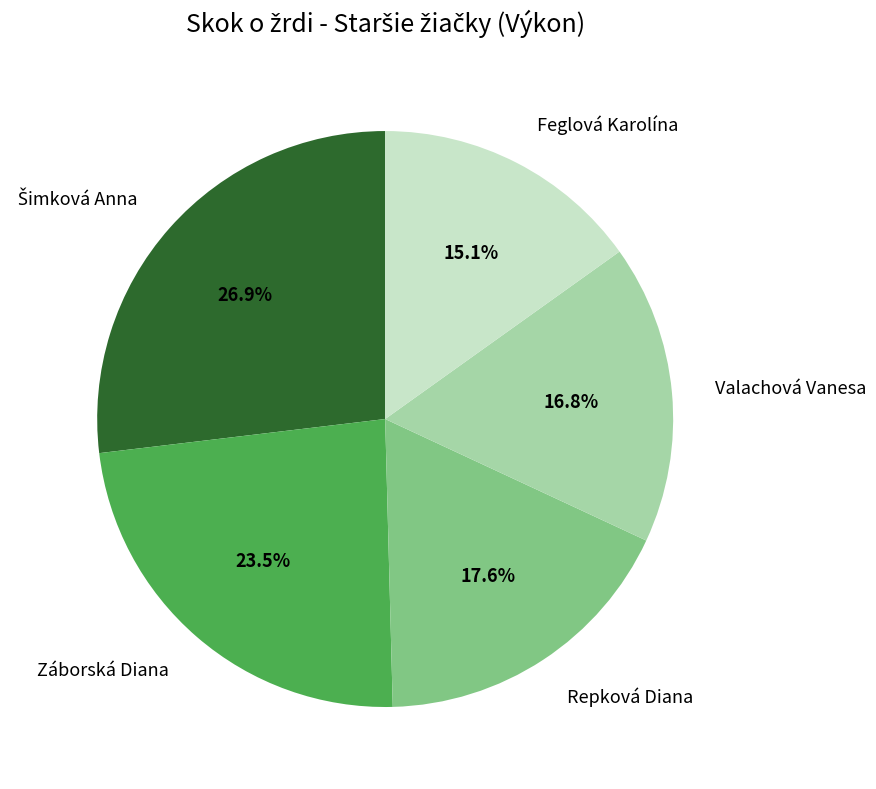

What is the smallest slice in the pie chart?

Feglová Karolína